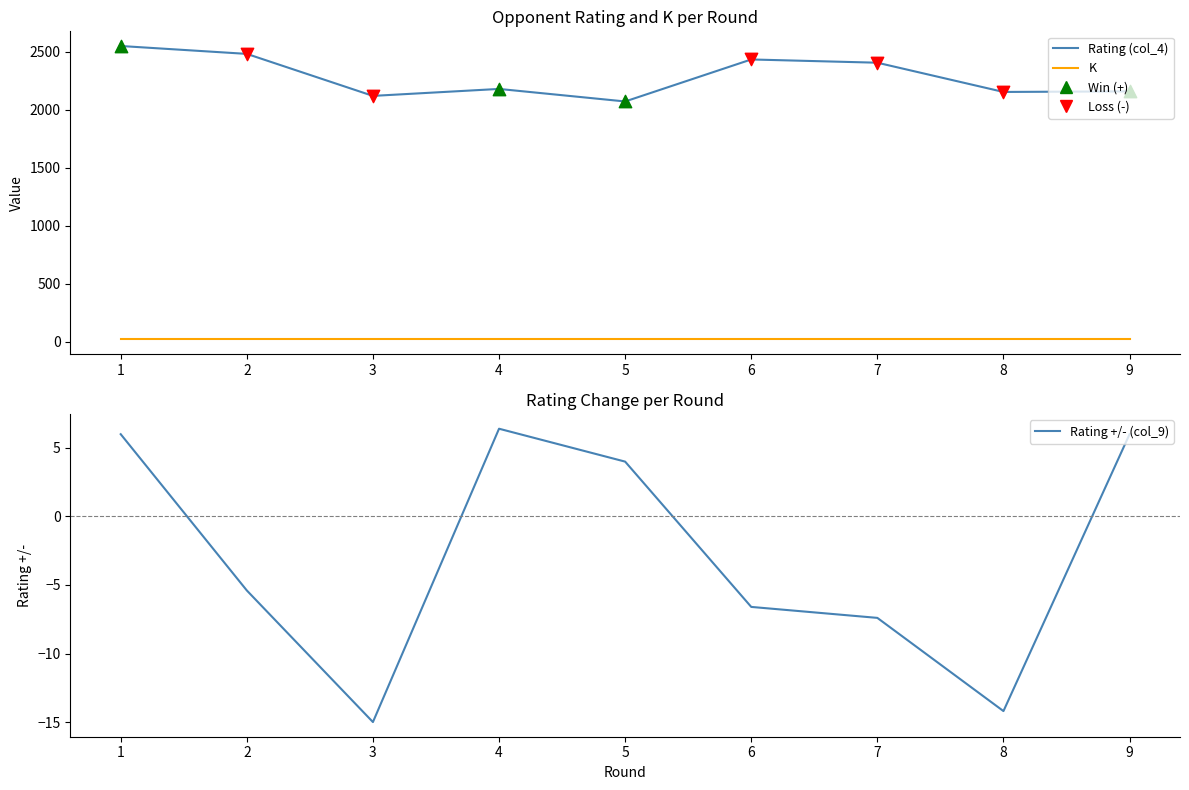

What are all the series names shown in the legend?

Rating (col_4), K, Rating +/- (col_9)